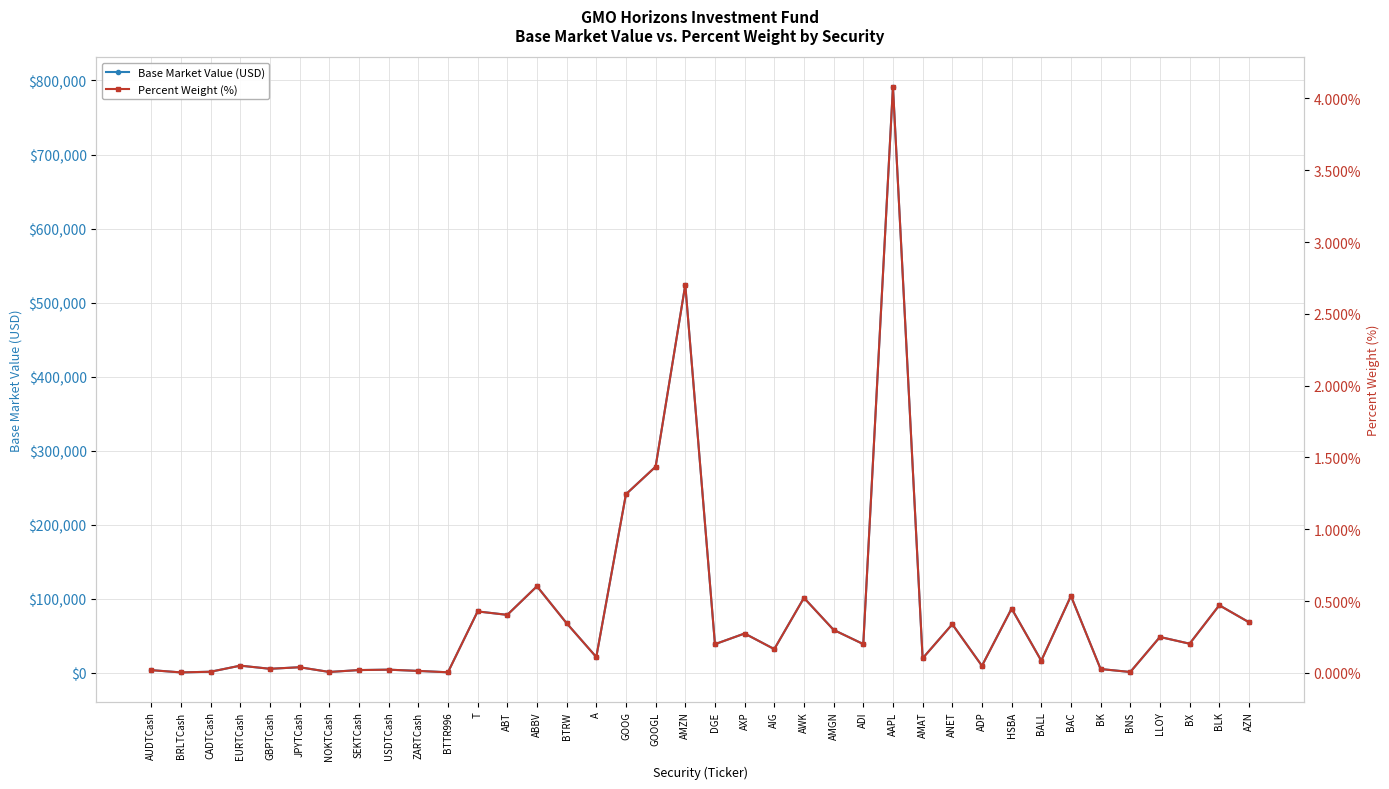

What is the sum of all Percent Weight (%) values?

16.1